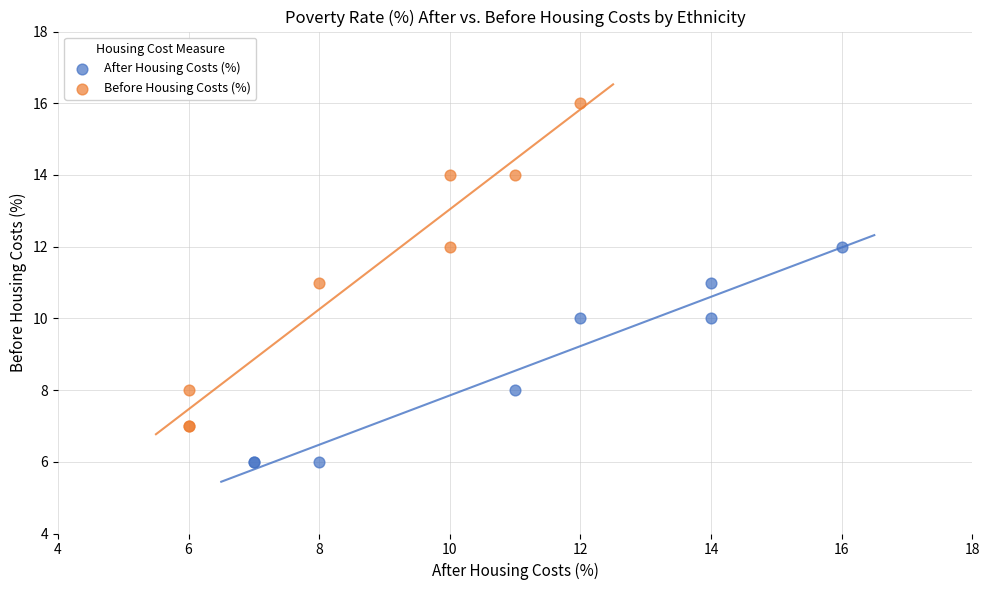

What are all the series names shown in the legend?

After Housing Costs (%), Before Housing Costs (%)